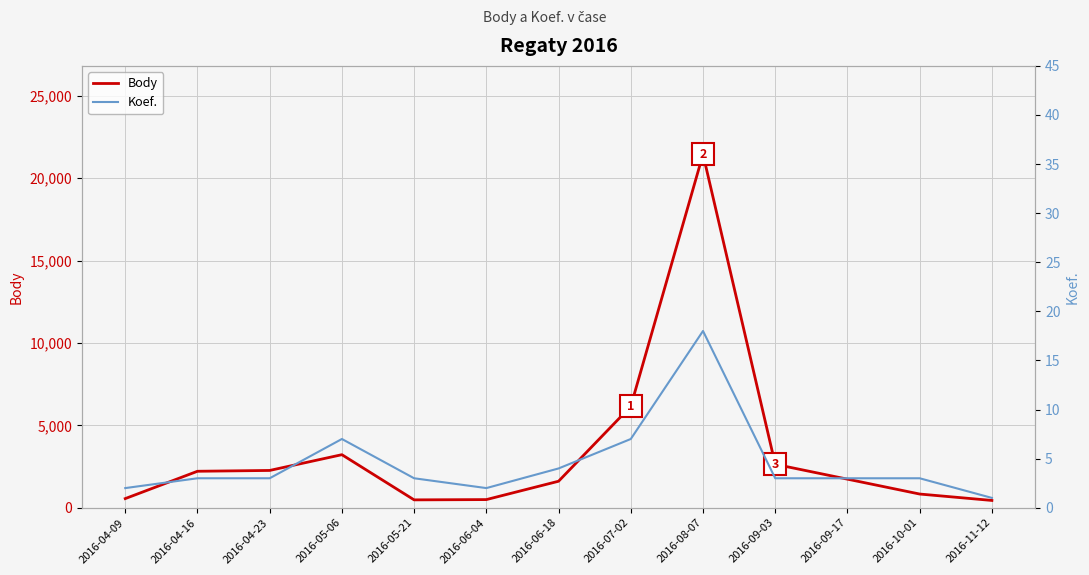

Which series has the widest spread of values?

Body